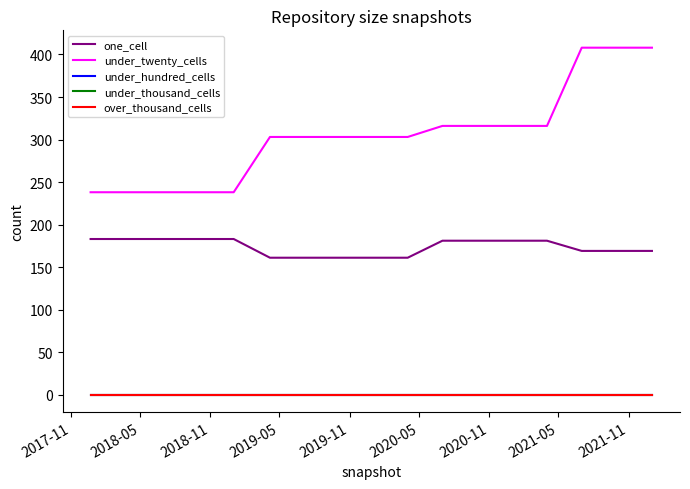

List the series in order of their peak value, highest first.

under_twenty_cells, one_cell, under_hundred_cells, under_thousand_cells, over_thousand_cells